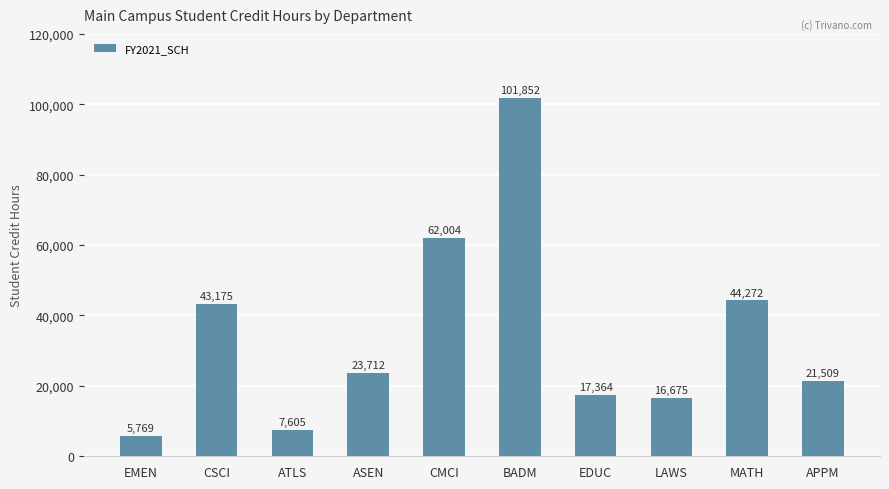

Are the bars grouped side by side (vs. stacked)?

No